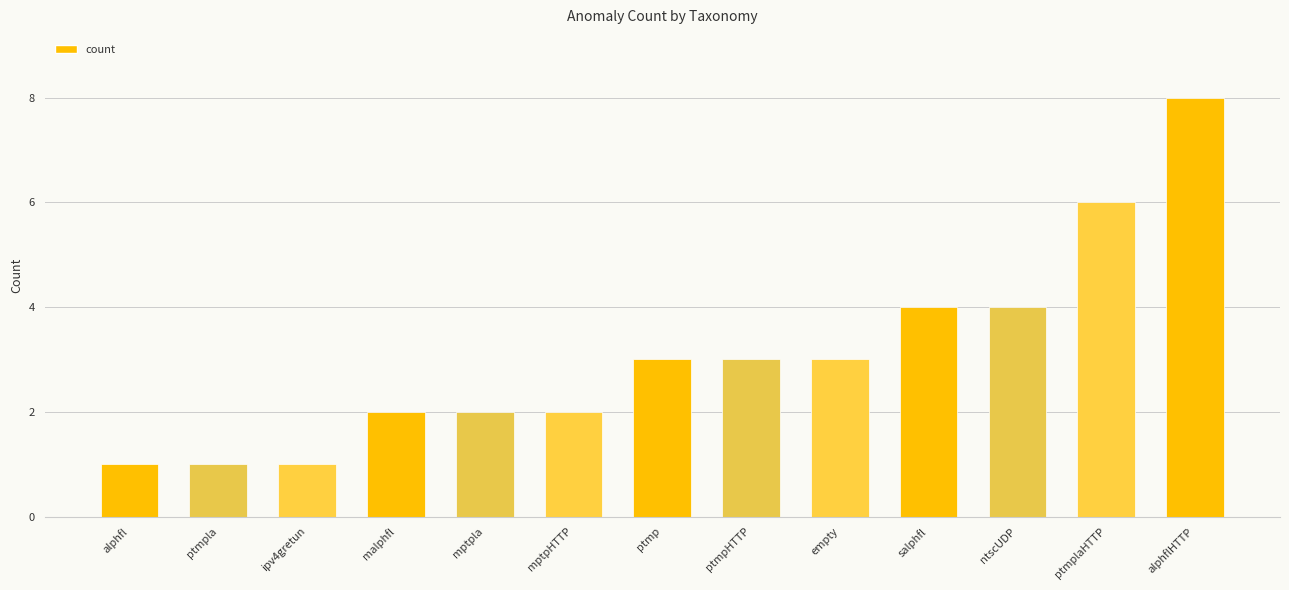

What is the difference between the maximum and minimum values?

7